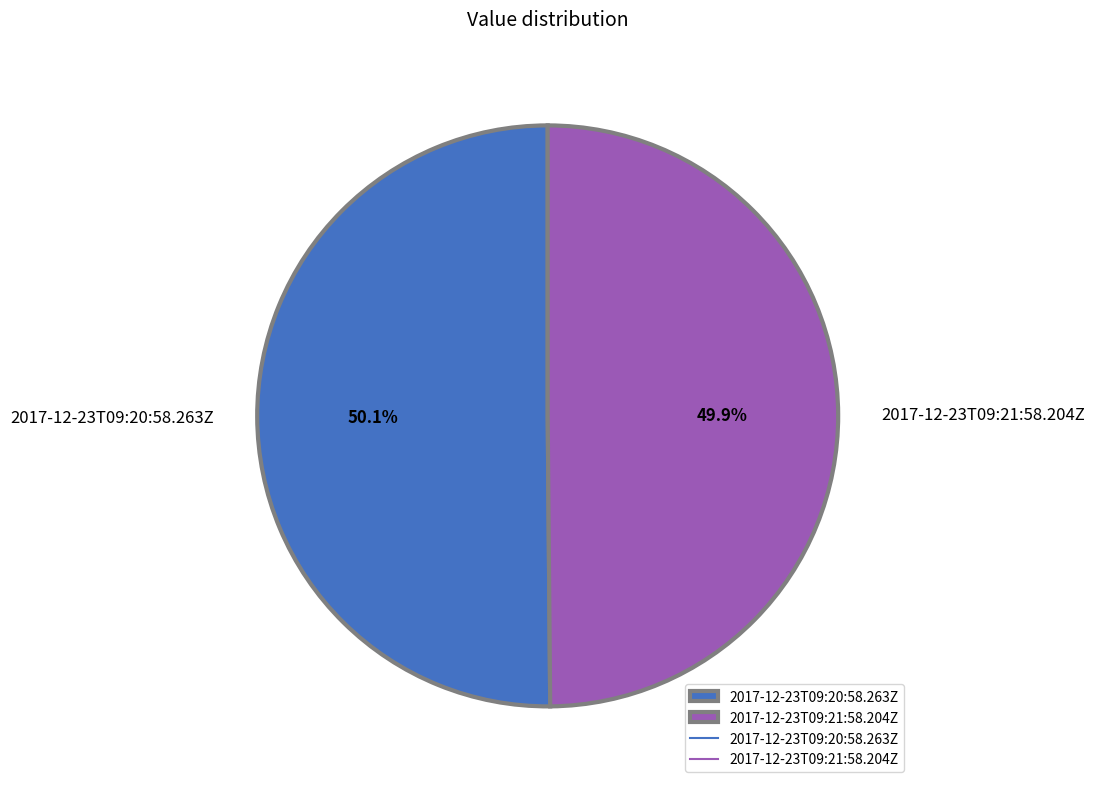

How many segments does this pie chart have?

2